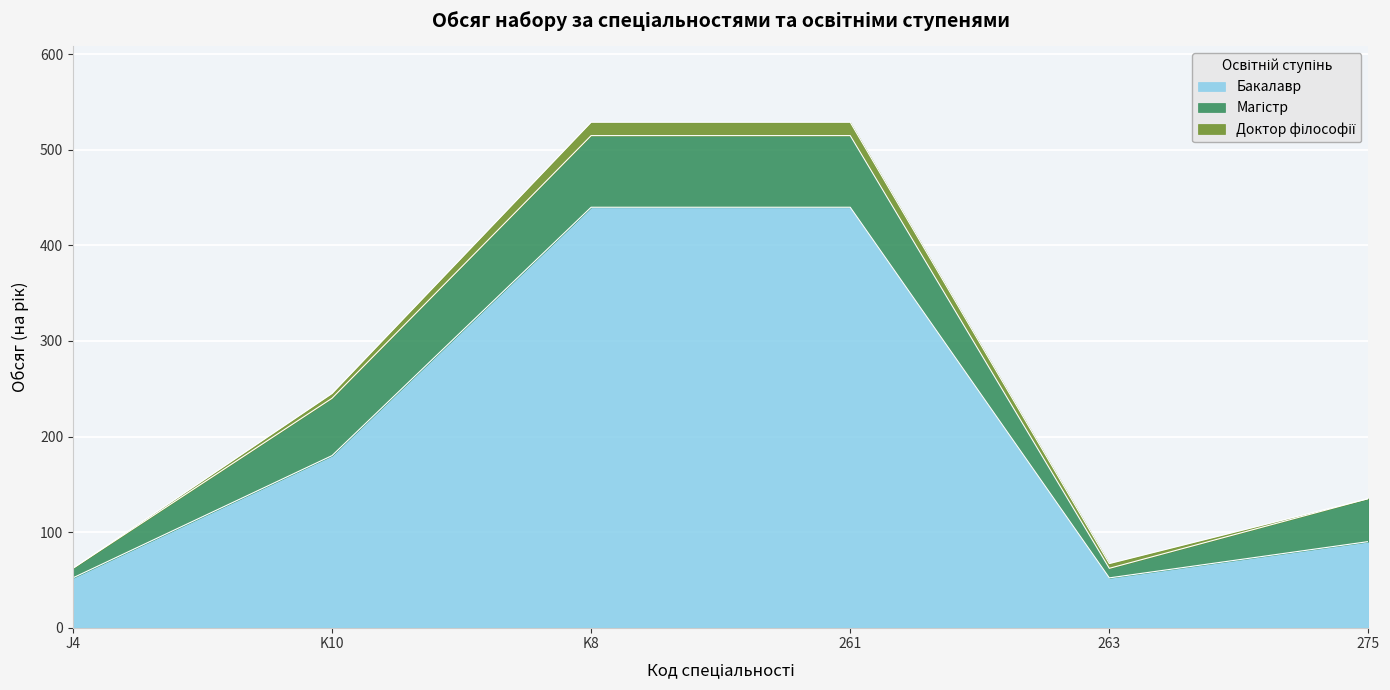

Where is the first local minimum for Магістр?

263